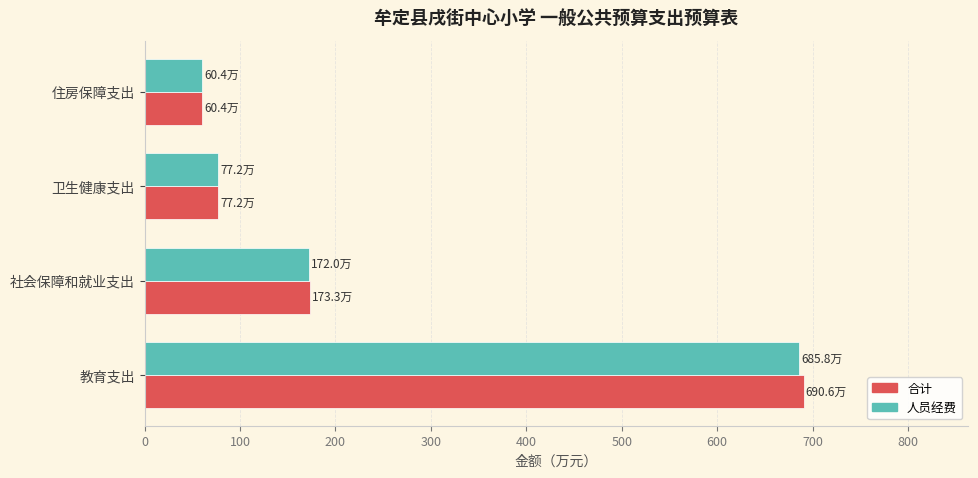

Which series changed the most between 社会保障和就业支出 and 卫生健康支出?

合计